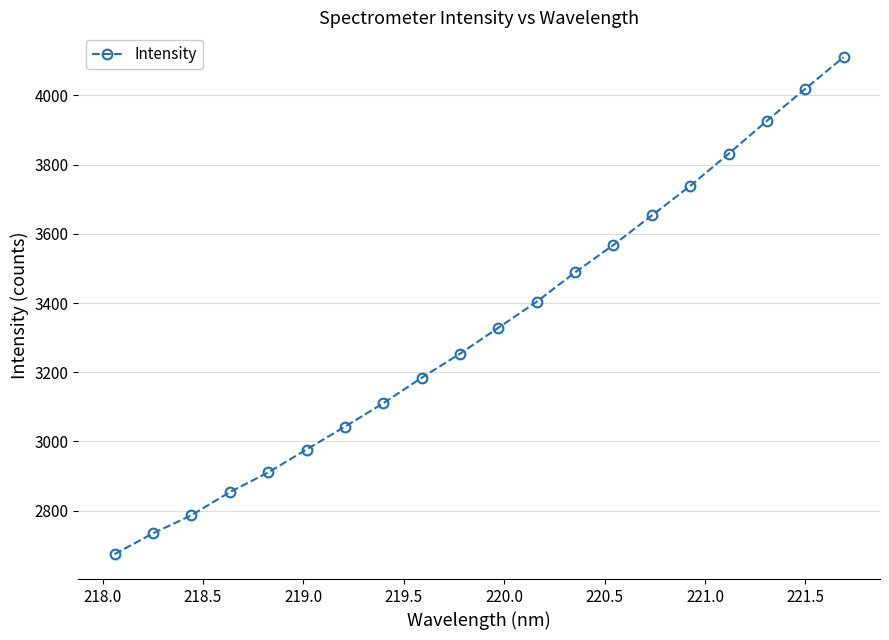

What is the greatest value displayed?

4110.2